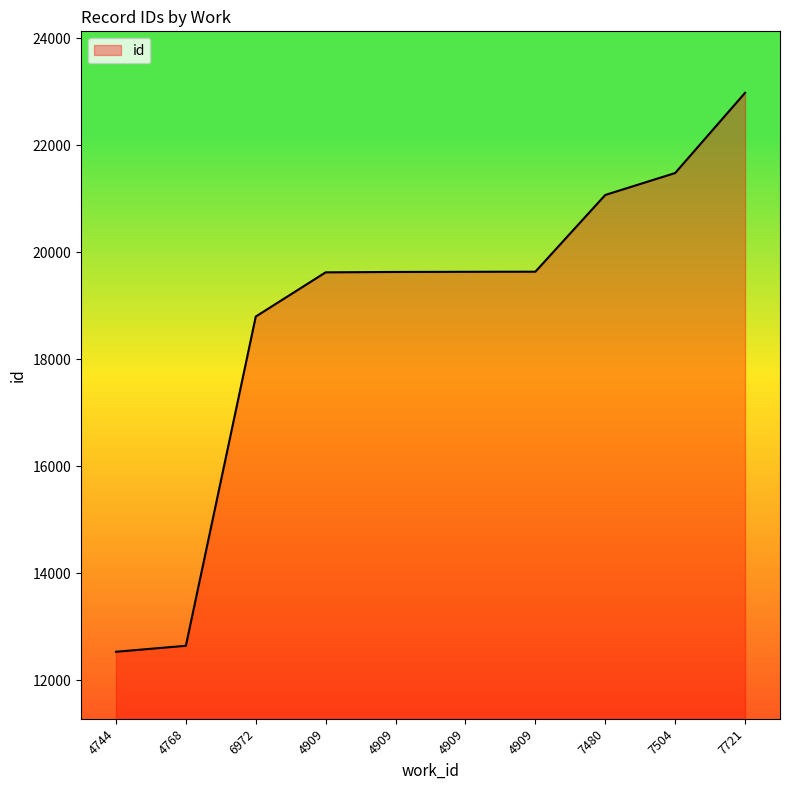

What is the label of the 6th point from the left?

4909